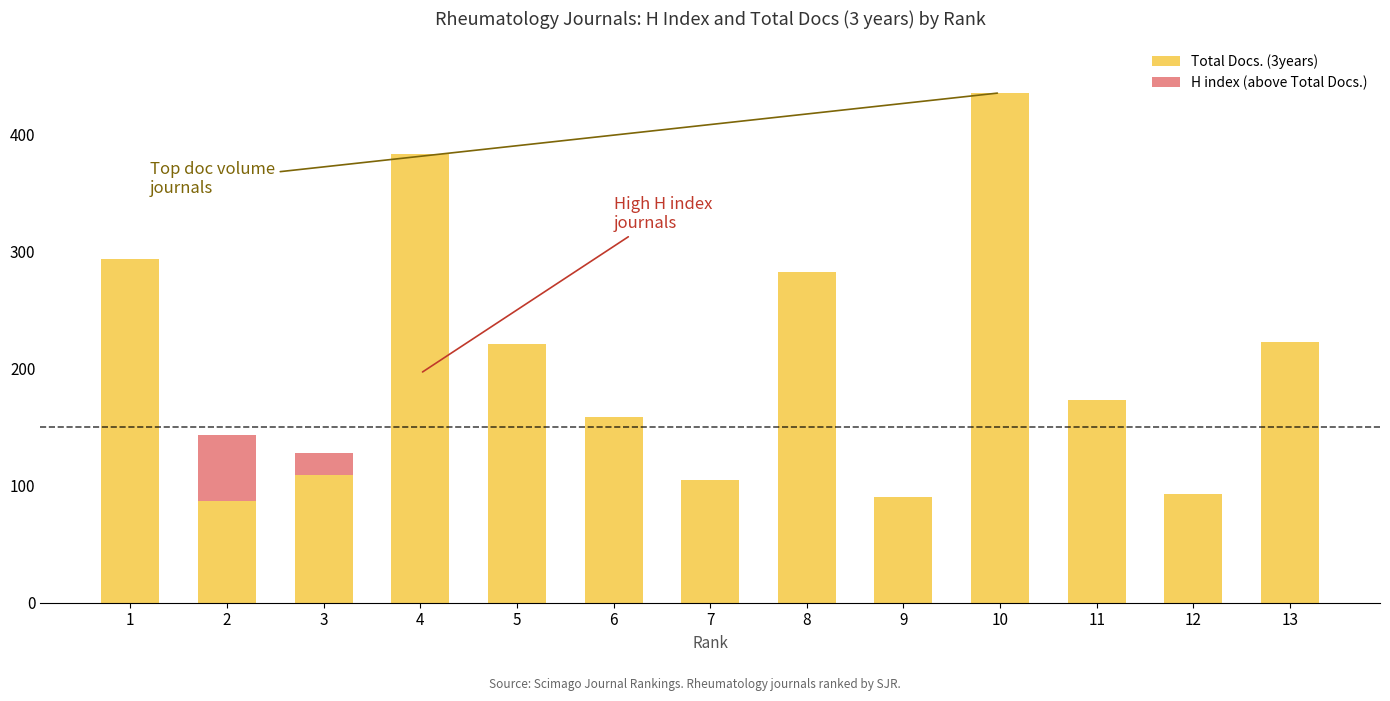

Which series has the largest range (max minus min)?

Total Docs. (3years)